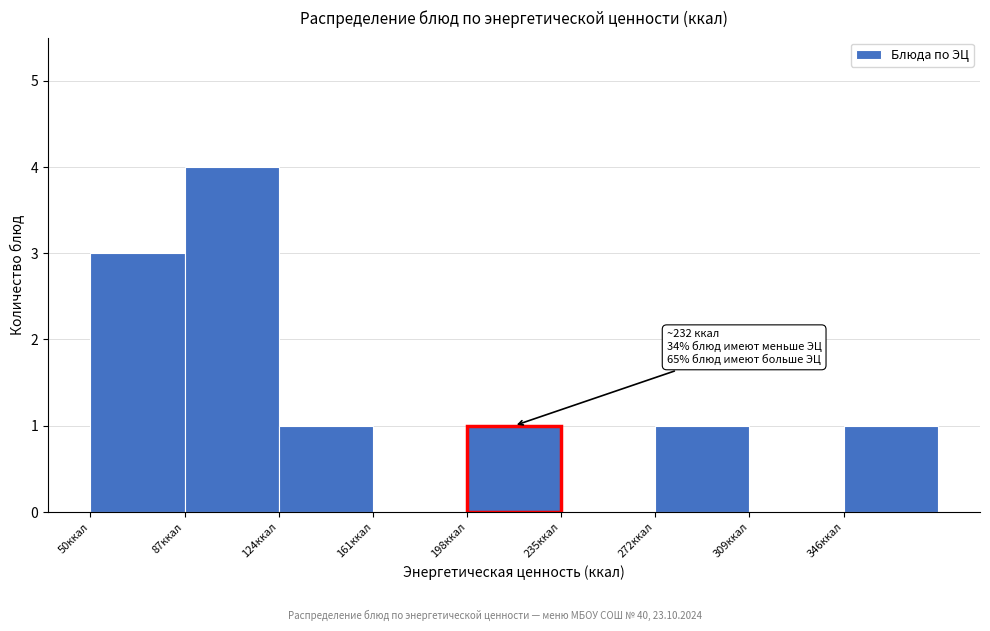

Over which range of the x-axis is the bar tallest?

87 to 124